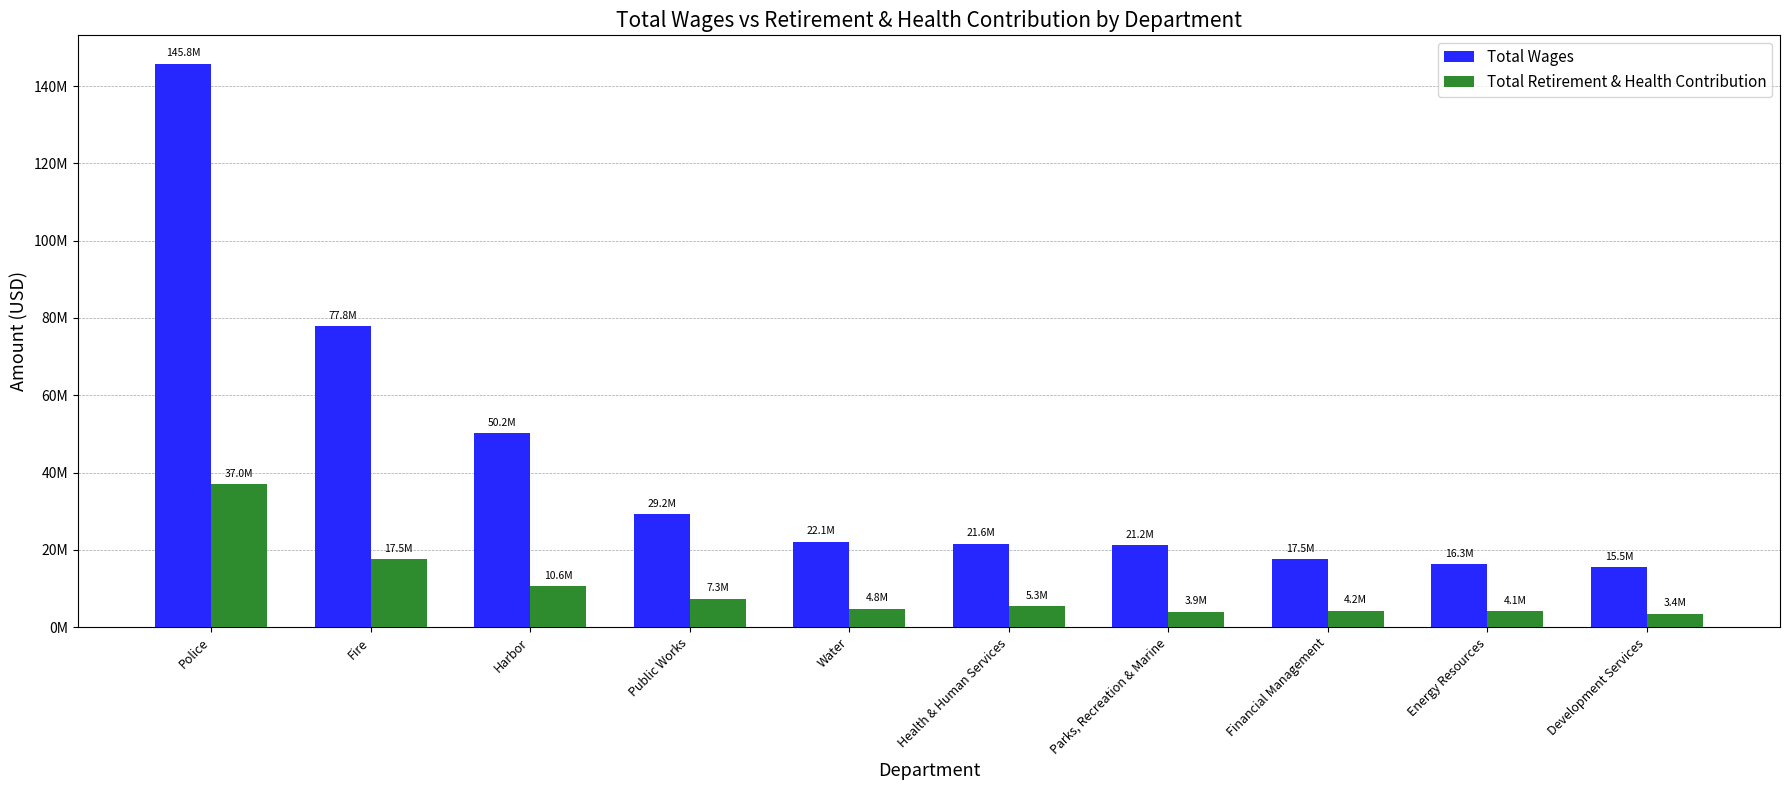

Which series has the largest total across all categories?

Total Wages